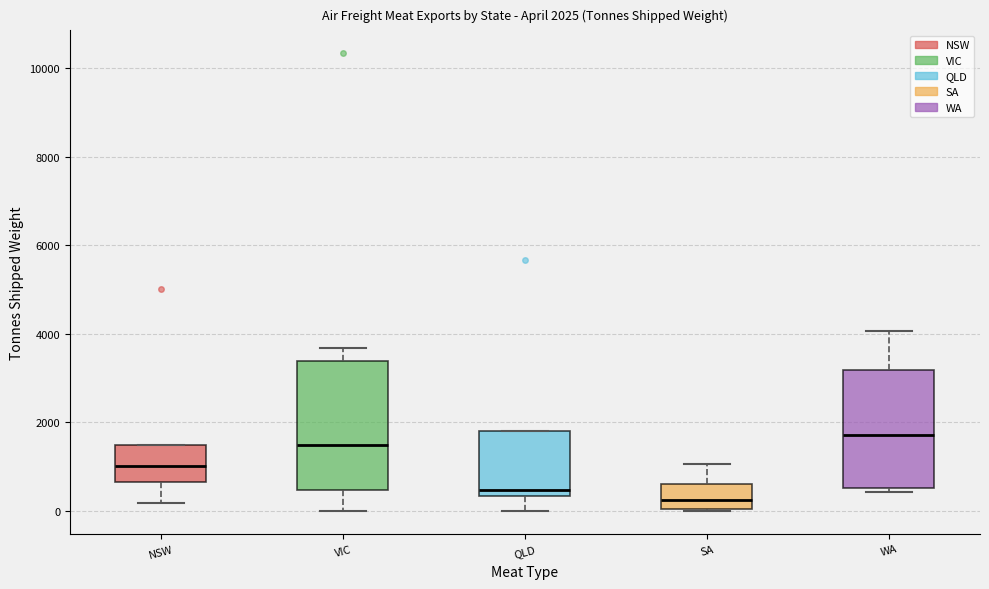

Which box's median line is the highest?

WA